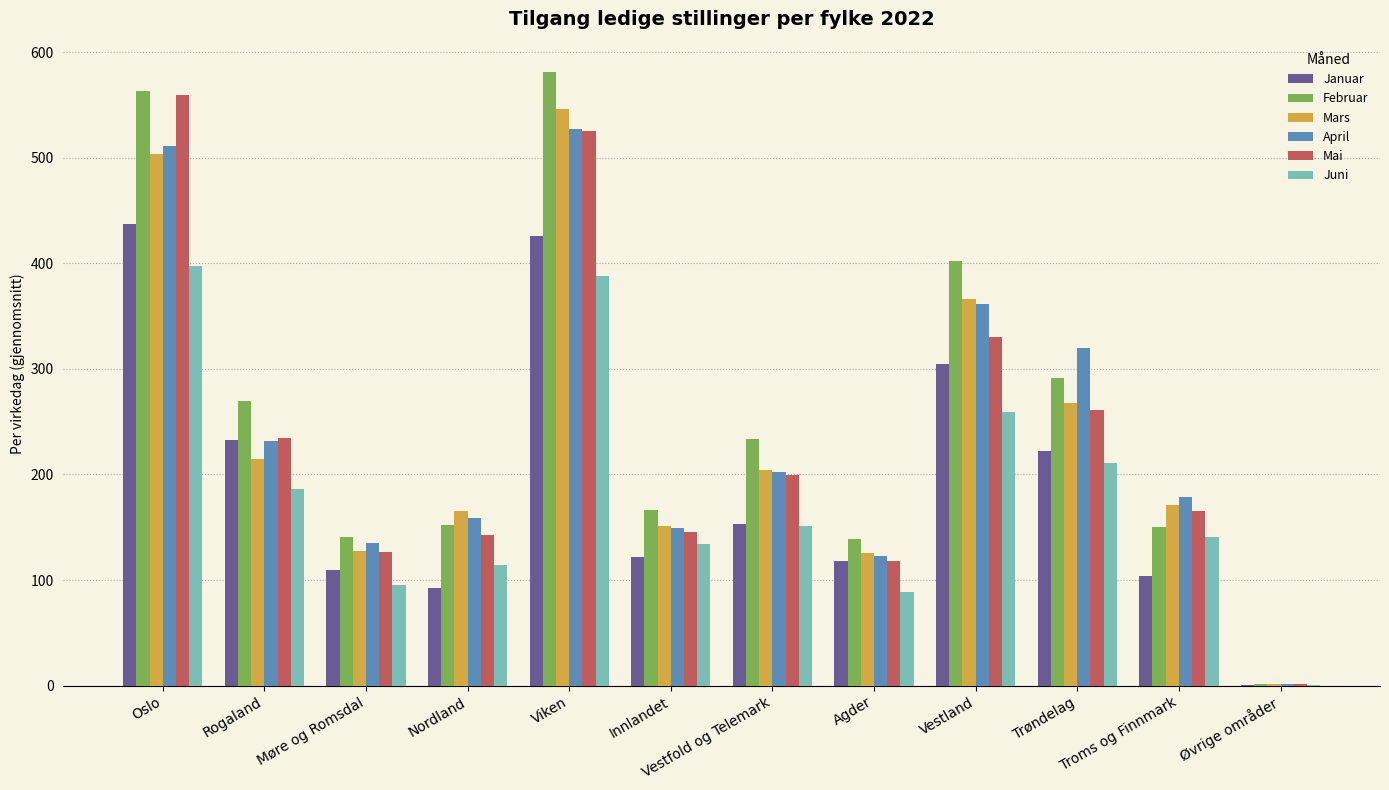

At which label is Januar closest to 218?

Trøndelag